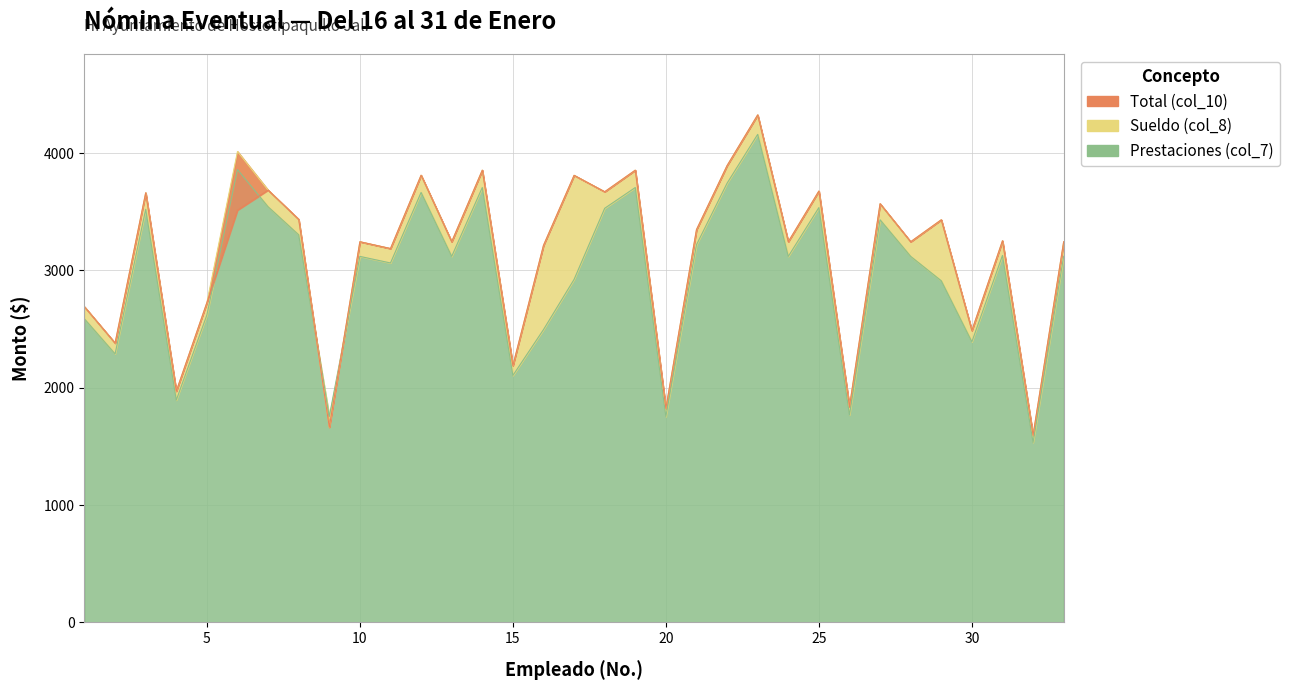

Which category has the lowest value in the Sueldo (col_8) series?

32